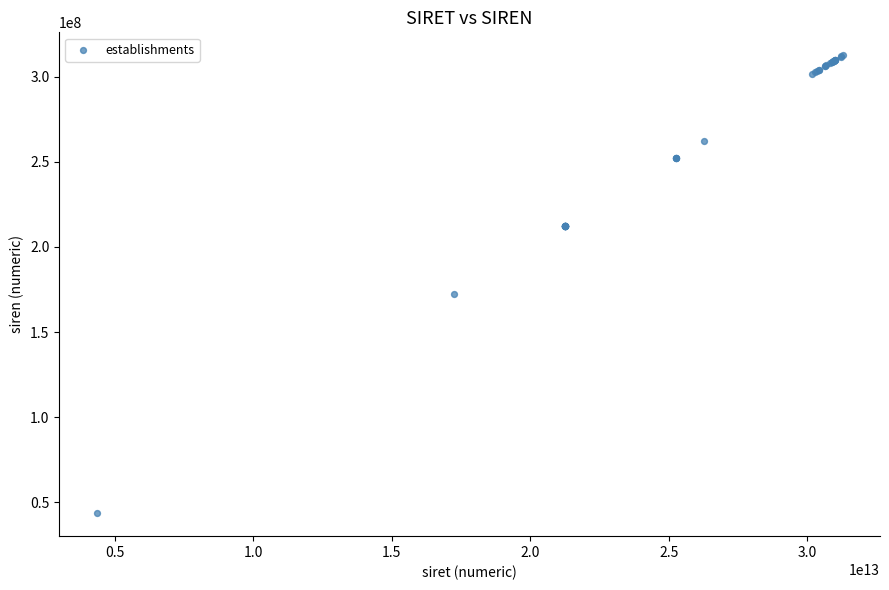

What Y value in the scatter plot is closest to 178104629?

172502114